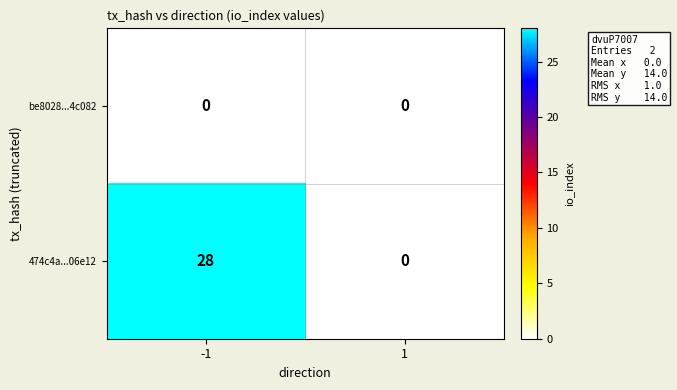

Which series has the largest range (max minus min)?

474c4a...06e12